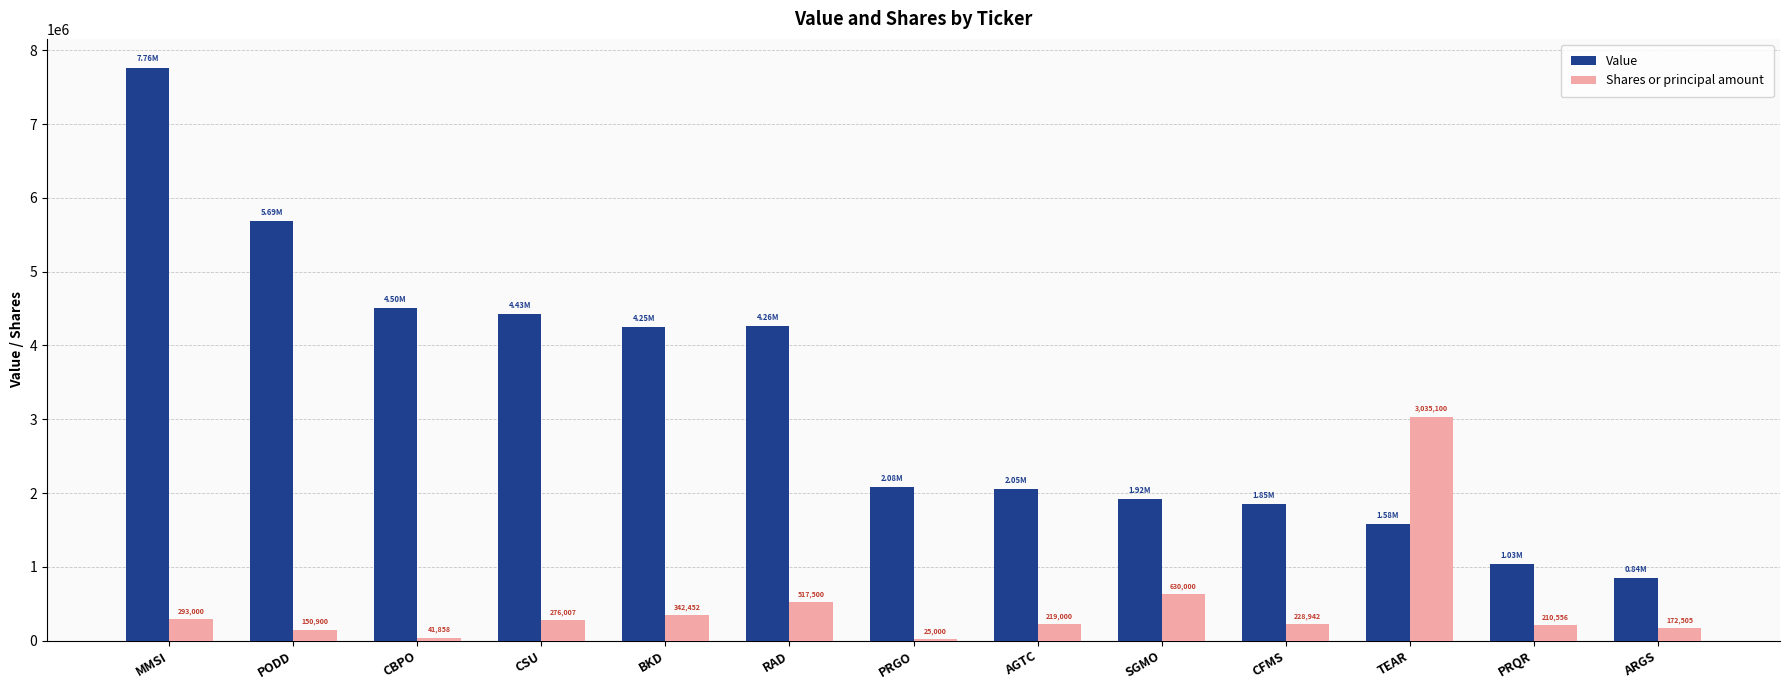

List the series in order of their overall mean, lowest first.

Shares or principal amount, Value